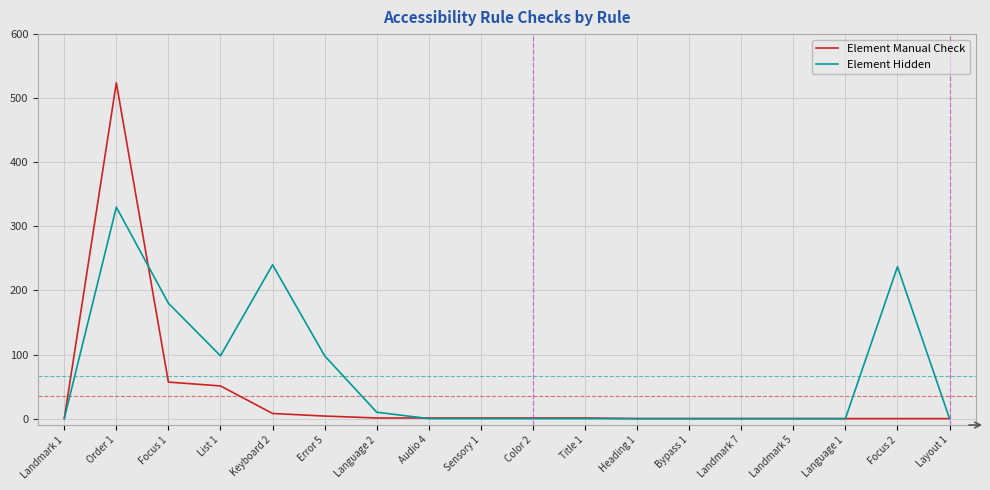

The value of Element Hidden at Layout 1 is 0. True or false?

True